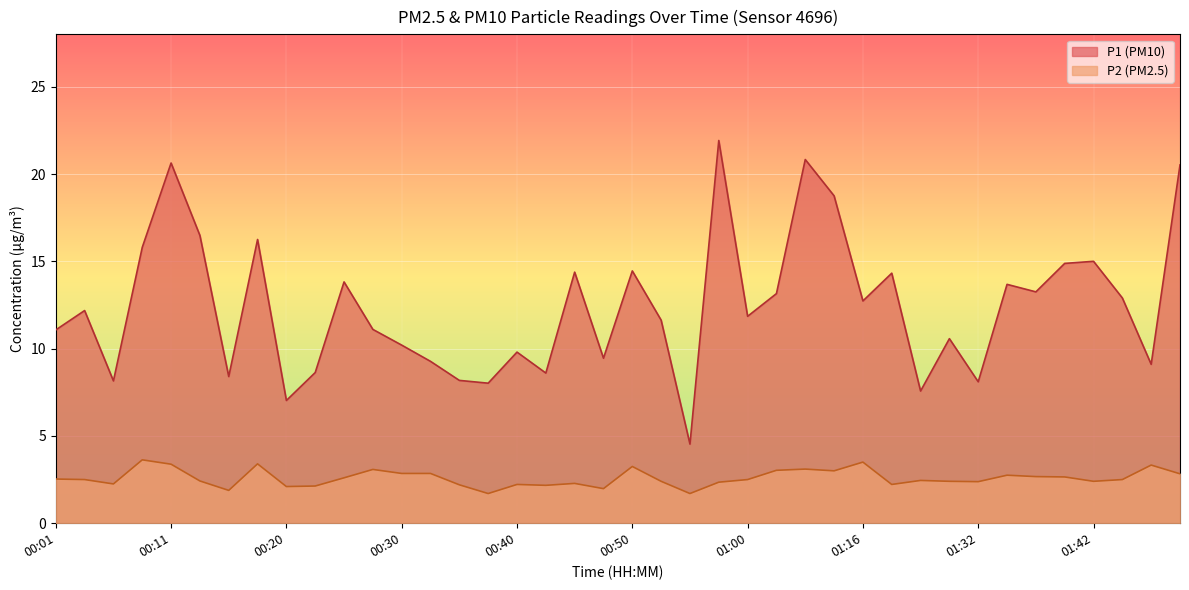

What position from the left is 00:13?

6